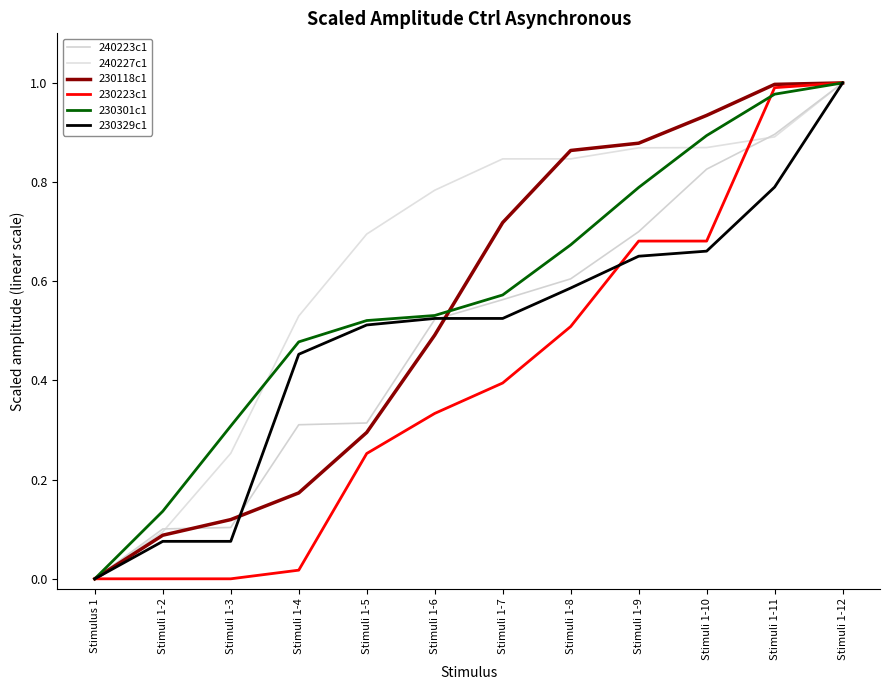

Which series has the largest total across all categories?

240227c1